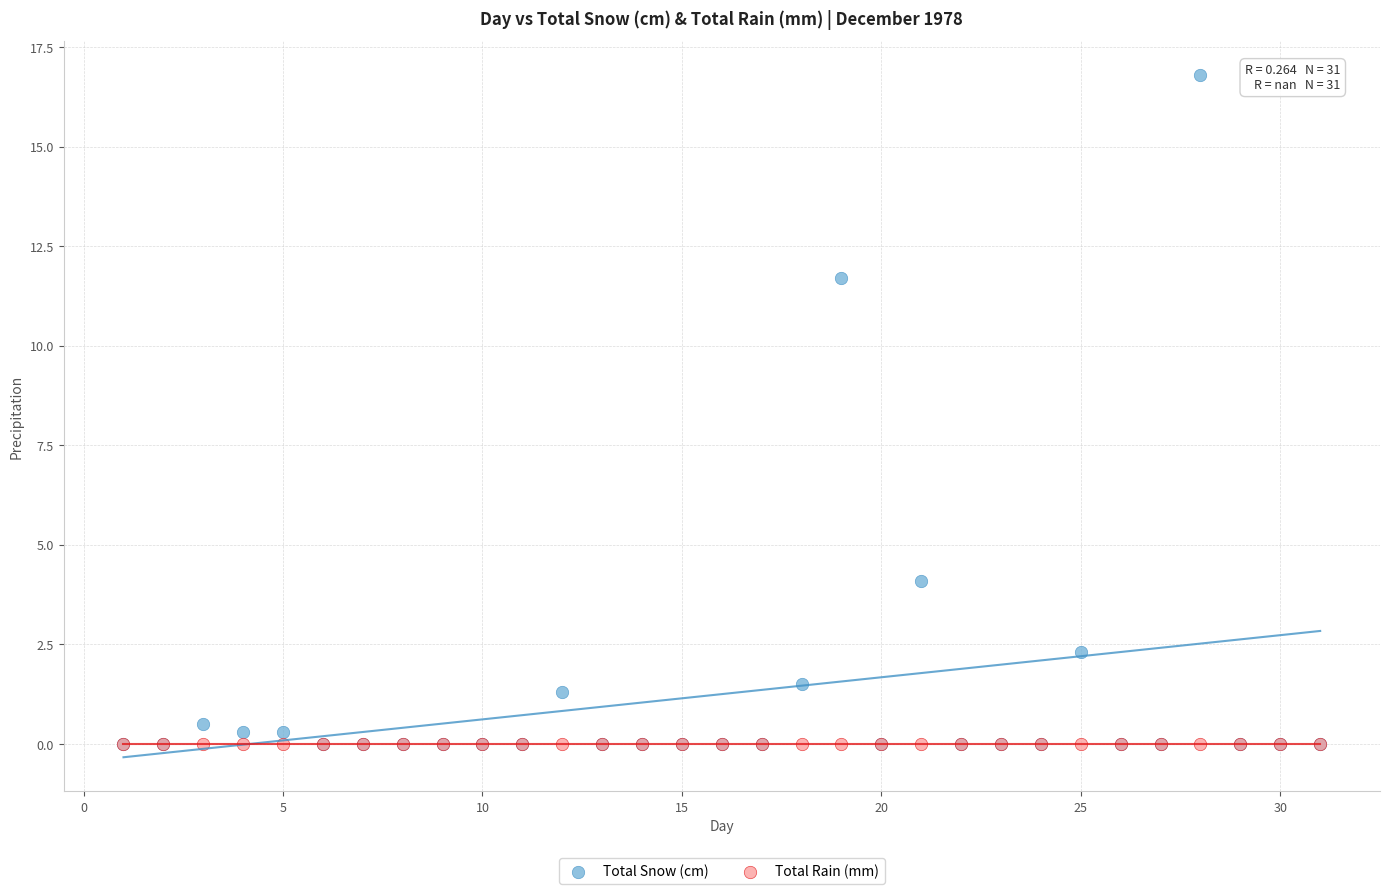

Across all series, what Y value is closest to 8?

11.7